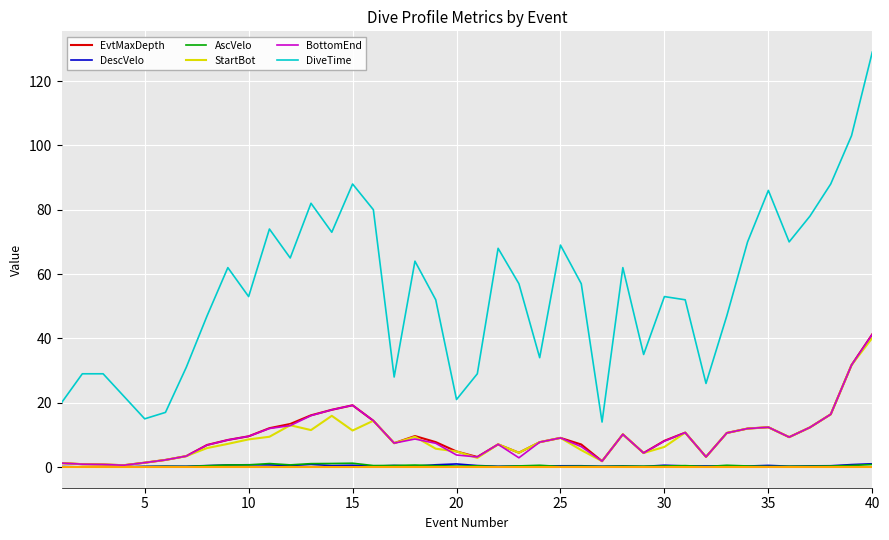

True or false: BottomEnd and DiveTime intersect in this chart.

False